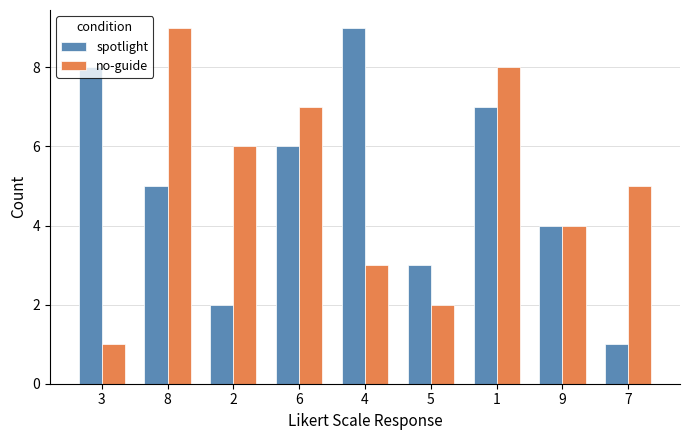

Where does the no-guide series first go above 5?

8